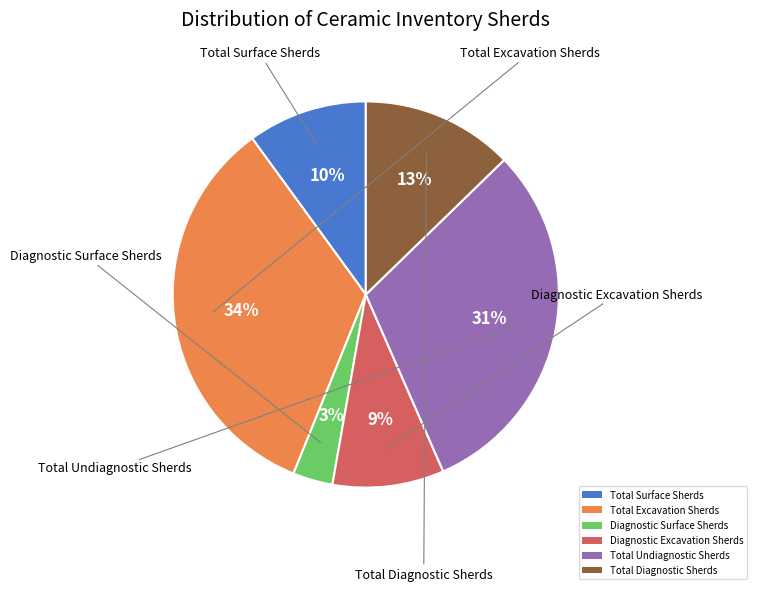

To the nearest percent, what is the difference between the largest and smallest slice percentages?

31%